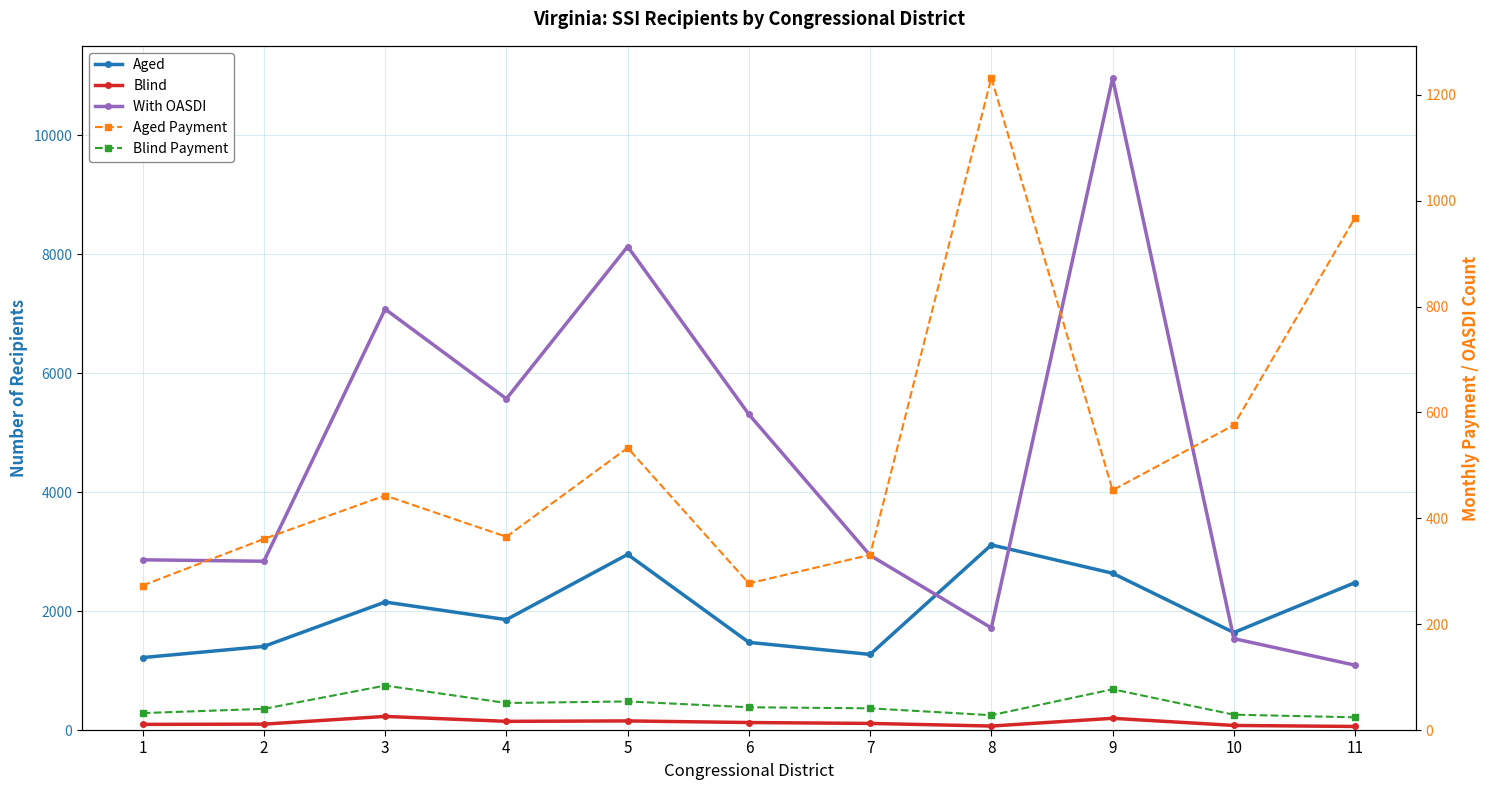

What is the difference between the Aged Payment values at 4 and 11?

603